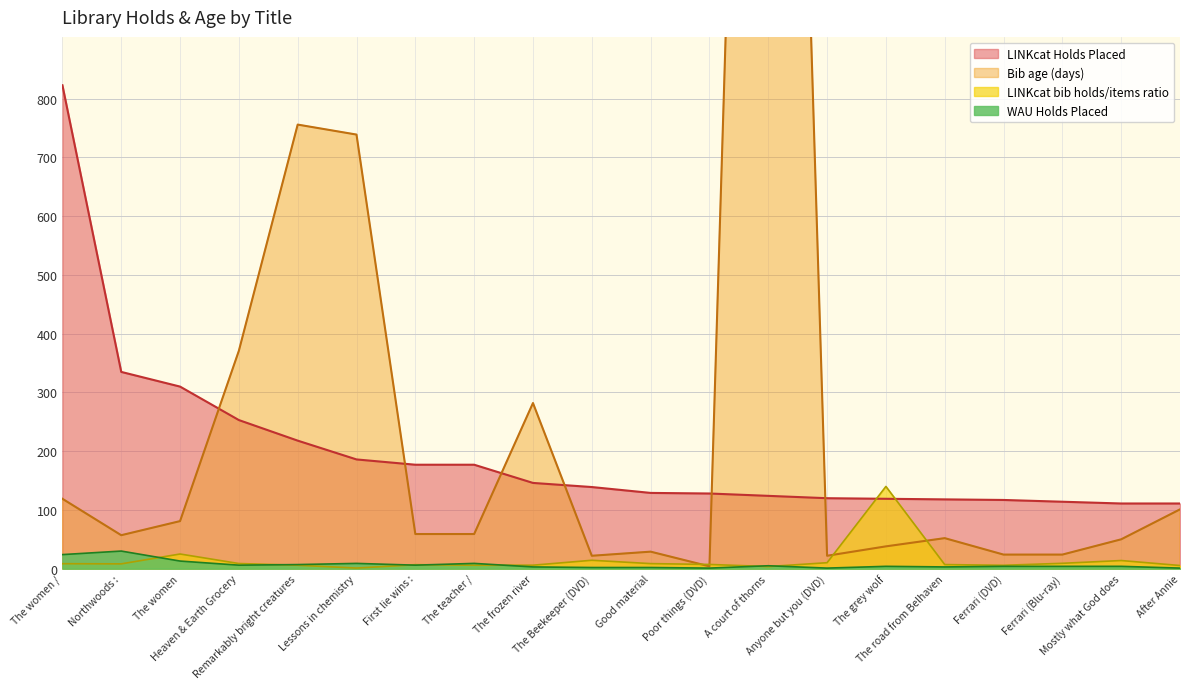

At which category does Bib age (days) reach its first local valley?

Northwoods :